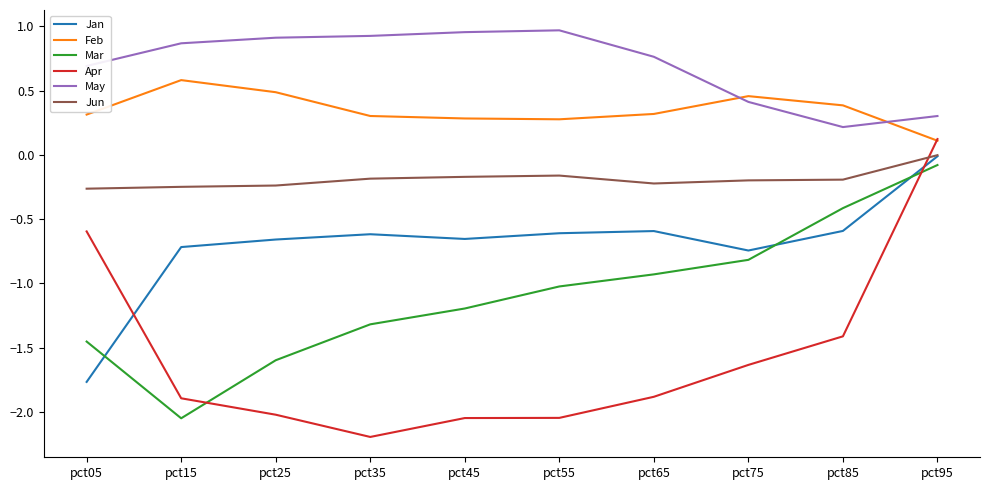

How many values in the Mar series exceed -1?

4